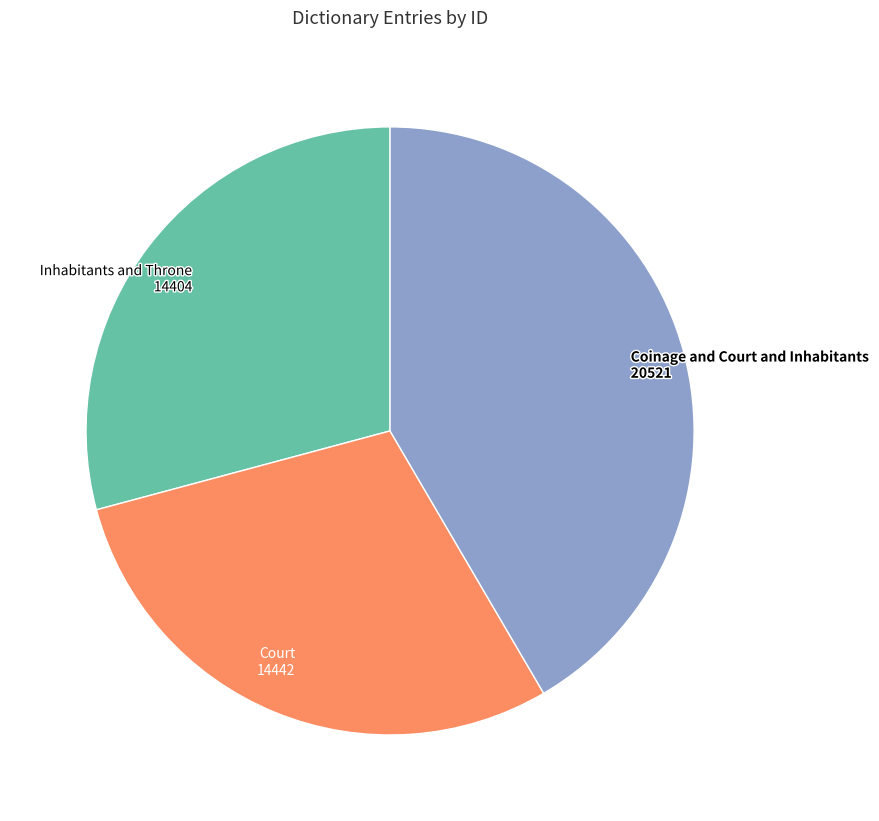

The Coinage and Court and Inhabitants slice represents 42% of the pie. True or false?

True